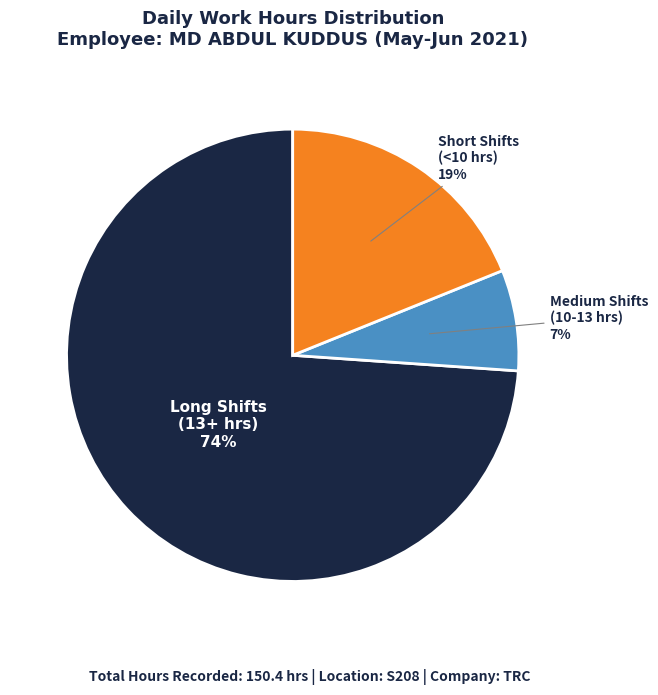

To the nearest percent, what is the difference between the largest and smallest slice percentages?

67%